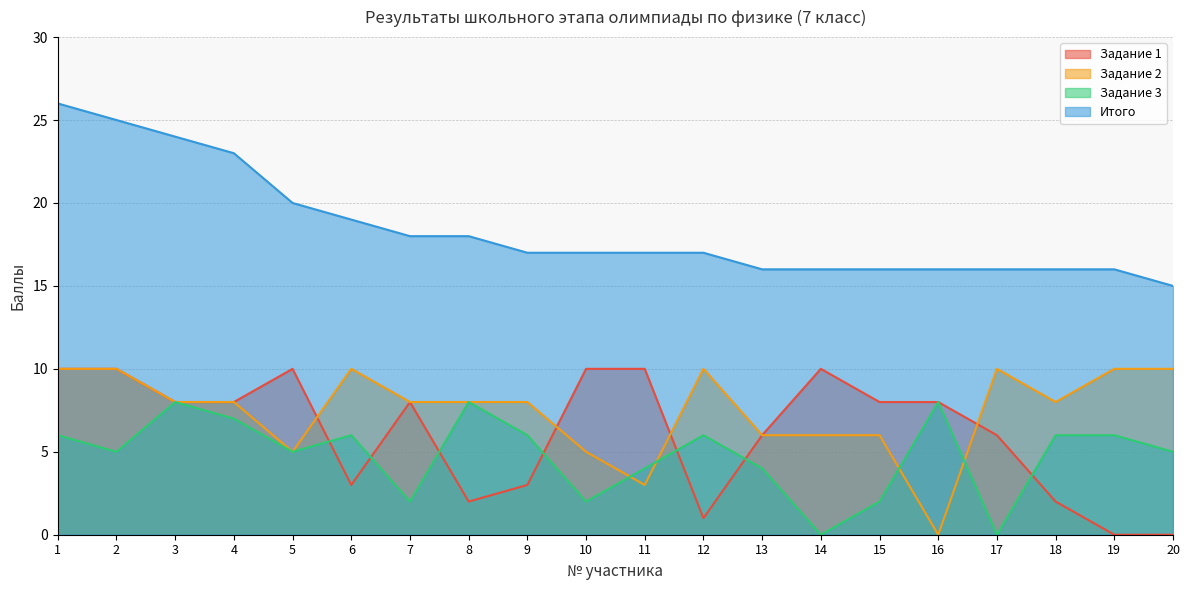

The Итого series shows 14 at 4. True or false?

False